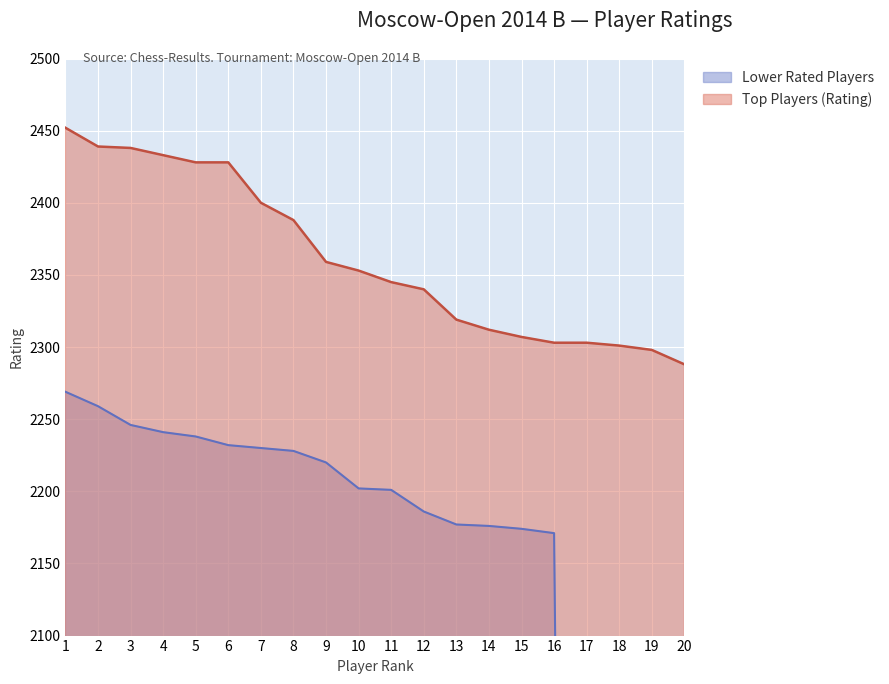

What is the highest value of the Top Players (Rating) series?

2452